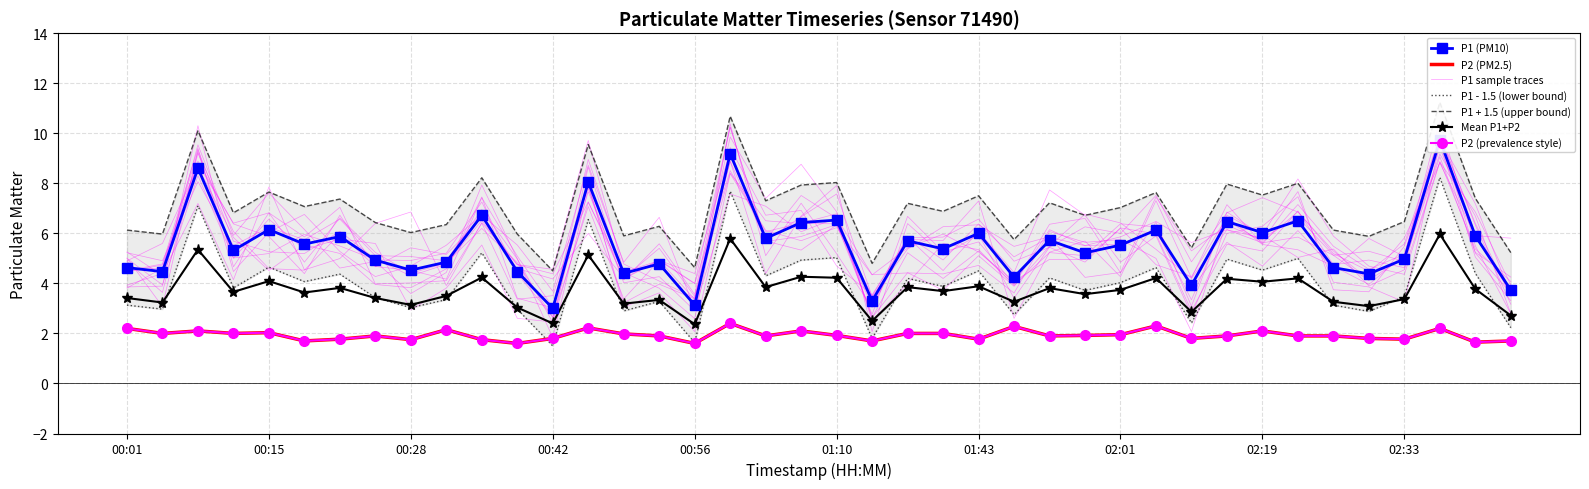

What value does the P2 series have at 00:49?

2.0